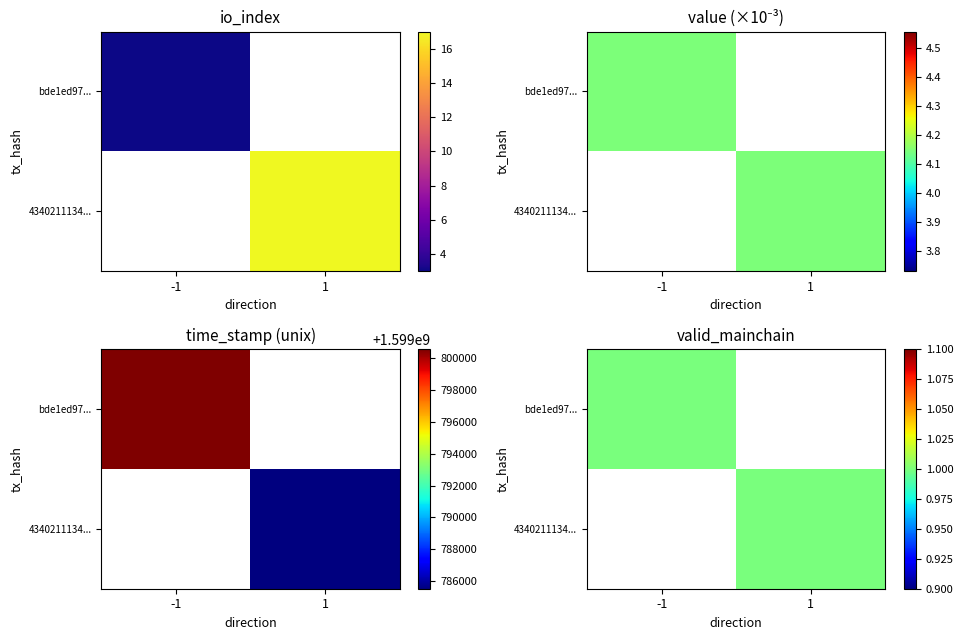

Which series has the widest spread of values?

bde1ed97dfdc081f4b55f1875dcf0d94573355f